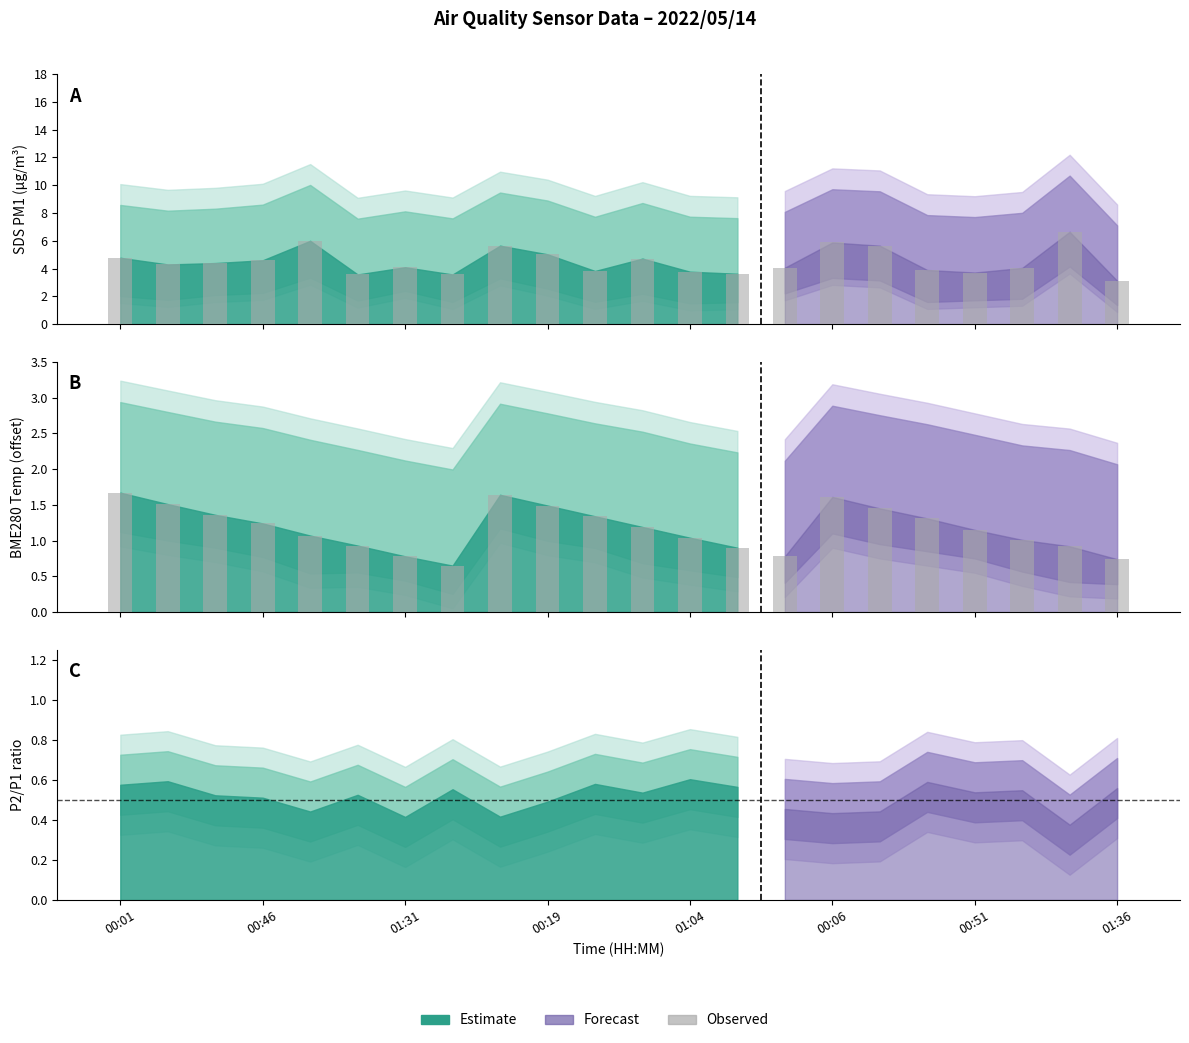

What is the average value of the BME280_temperature series?

1.2